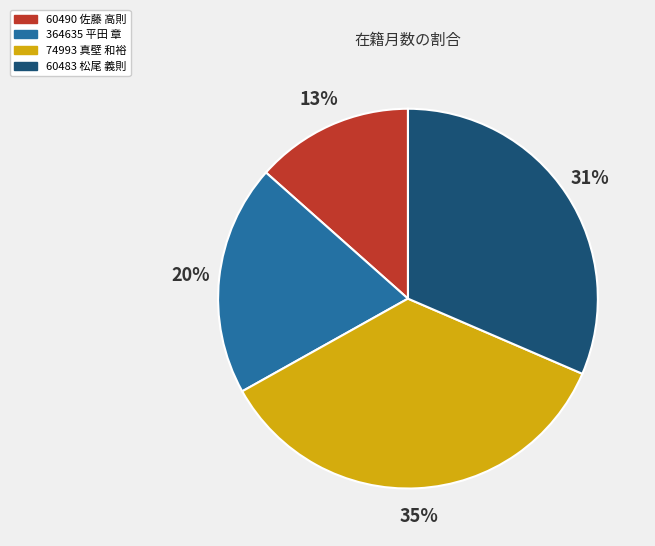

Combined, do 60483 松尾 義則 and 60490 佐藤 高則 account for over 50%?

No